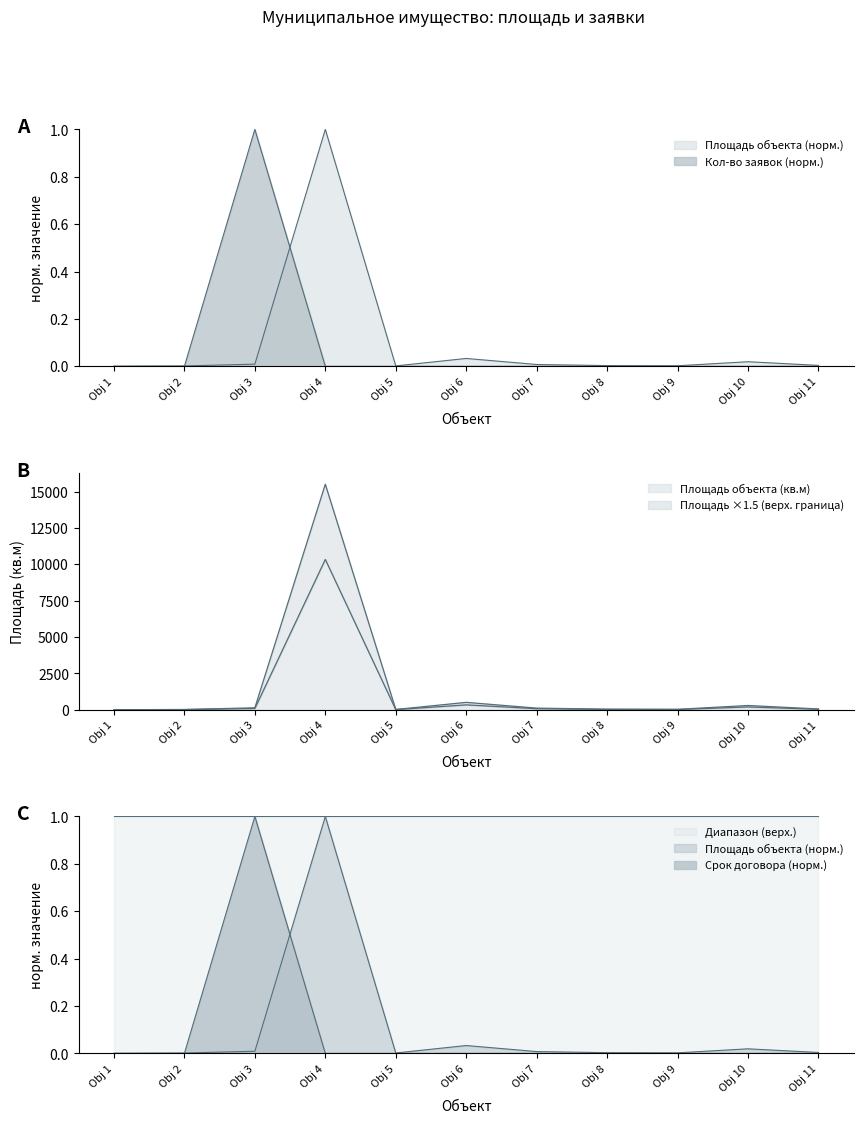

True or false: Площадь объекта and Срок договора (лет) intersect in this chart.

False